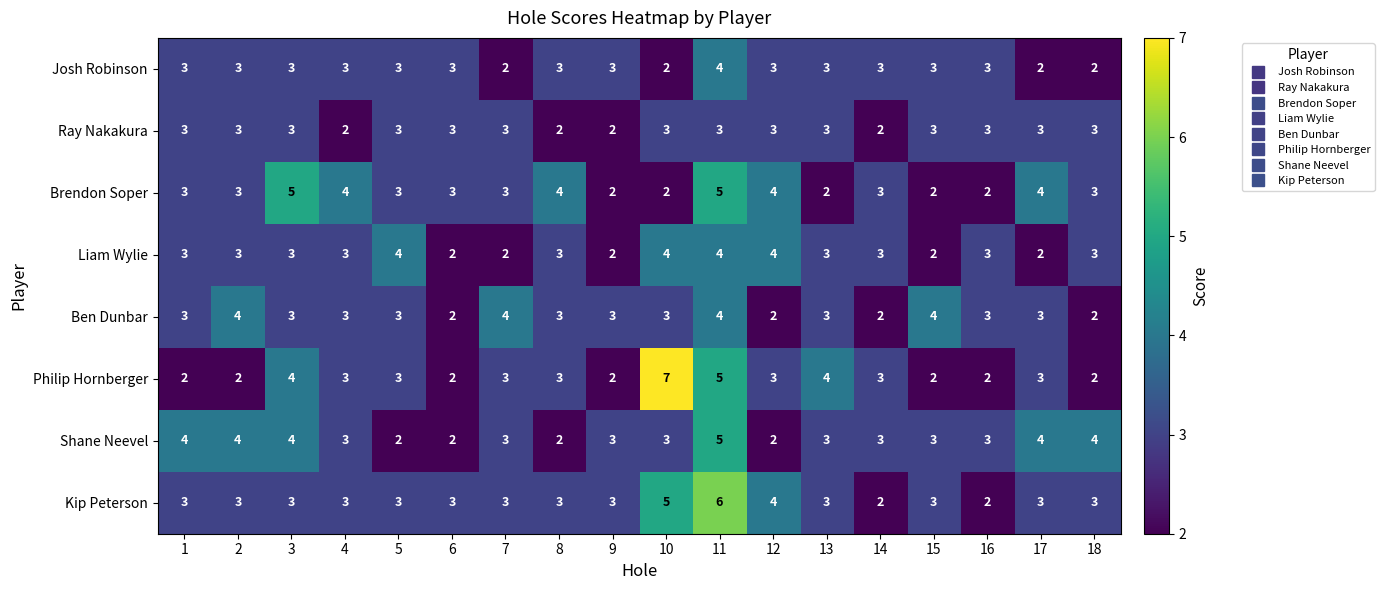

How many data points does each series have?

18